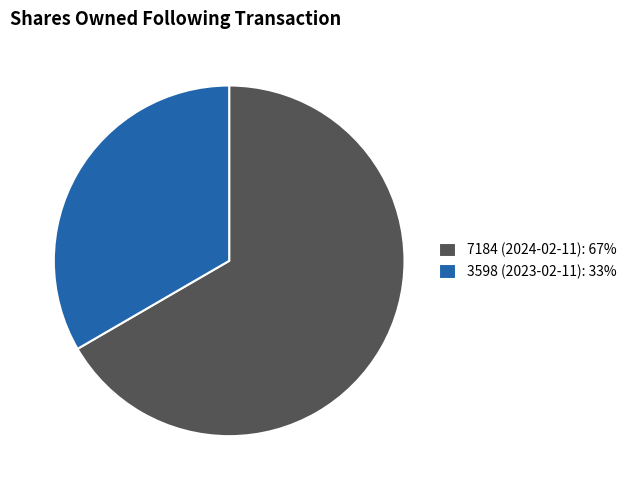

How many segments does this pie chart have?

2